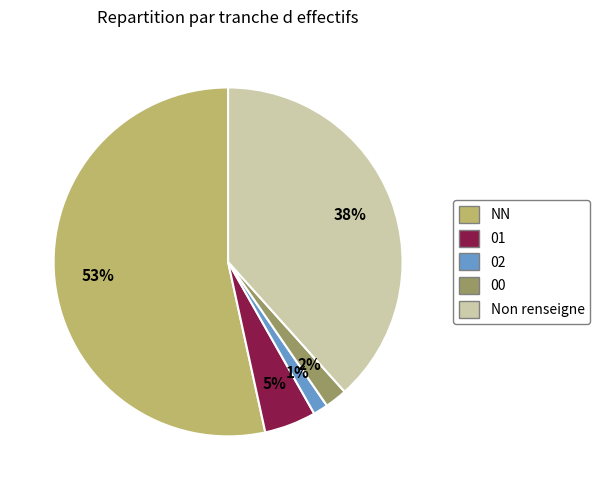

To the nearest percent, what is the average slice percentage?

20%